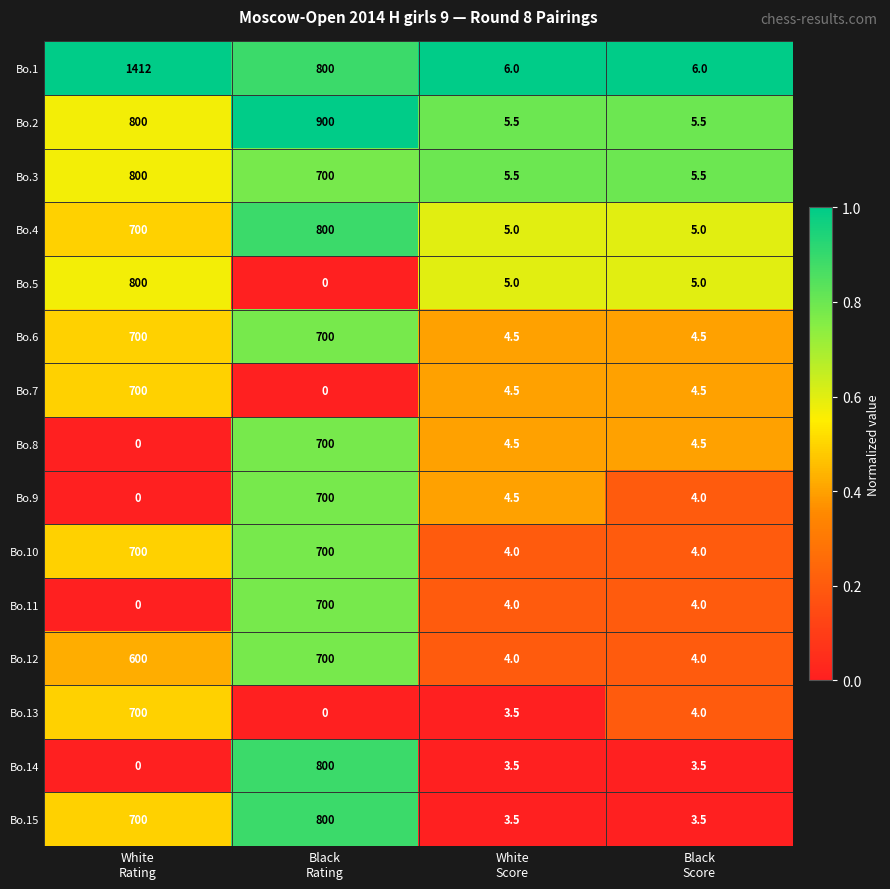

Count the Bo.12 values in the range 4 to 700.

4